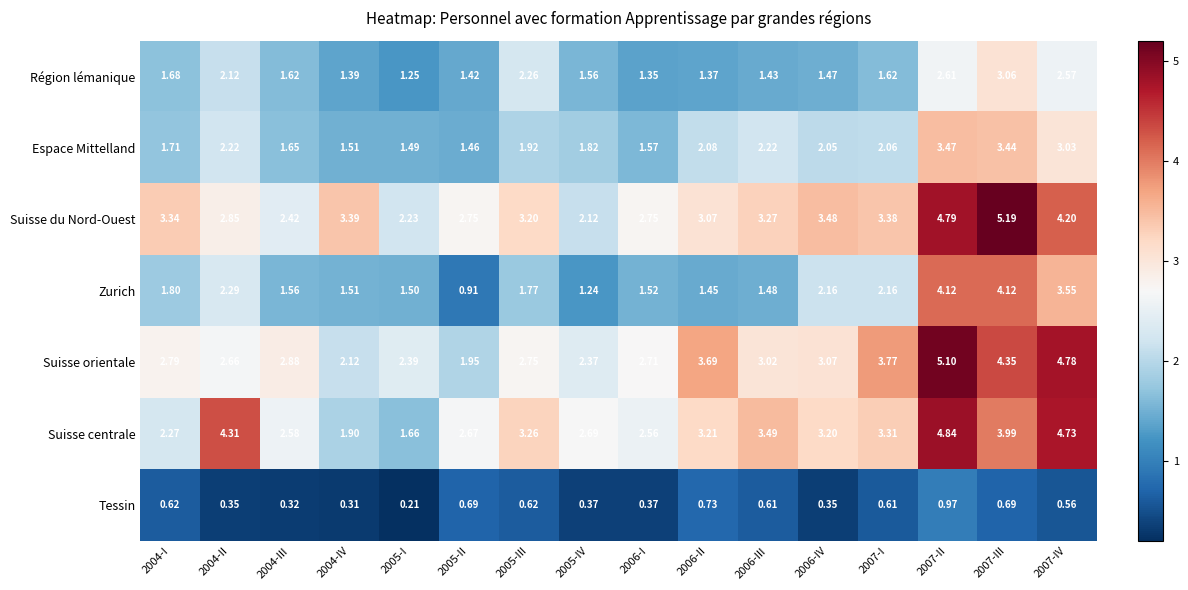

Is the value of Région lémanique at 2006-IV greater than the value of Espace Mittelland at 2007-III?

No